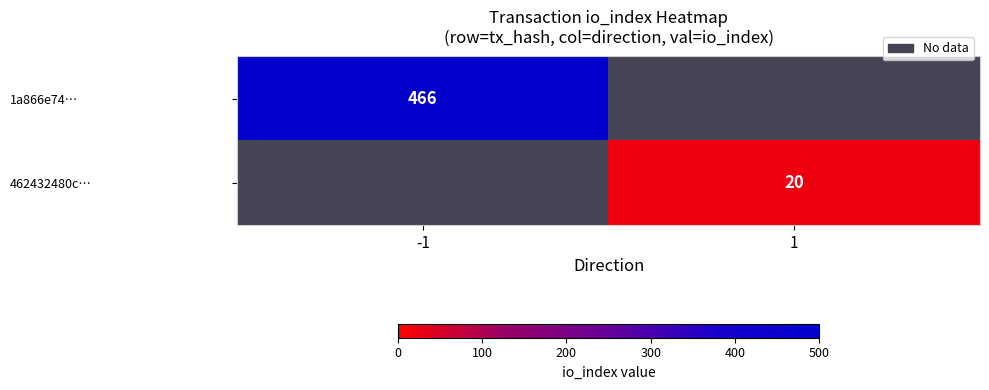

Is it true that 1a866e74… equals 466 at -1?

True